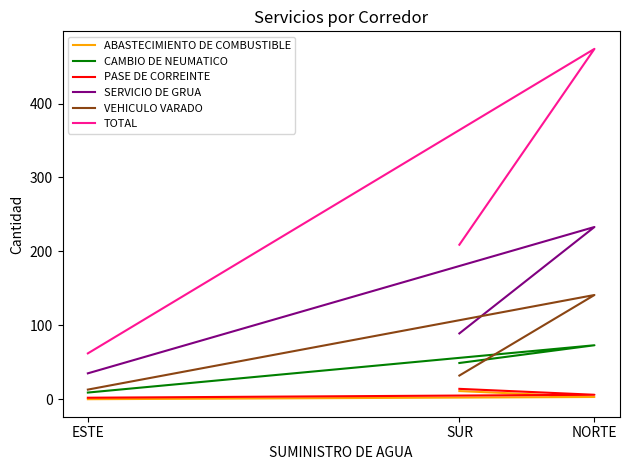

Which category has the highest value in the CAMBIO DE NEUMATICO series?

NORTE